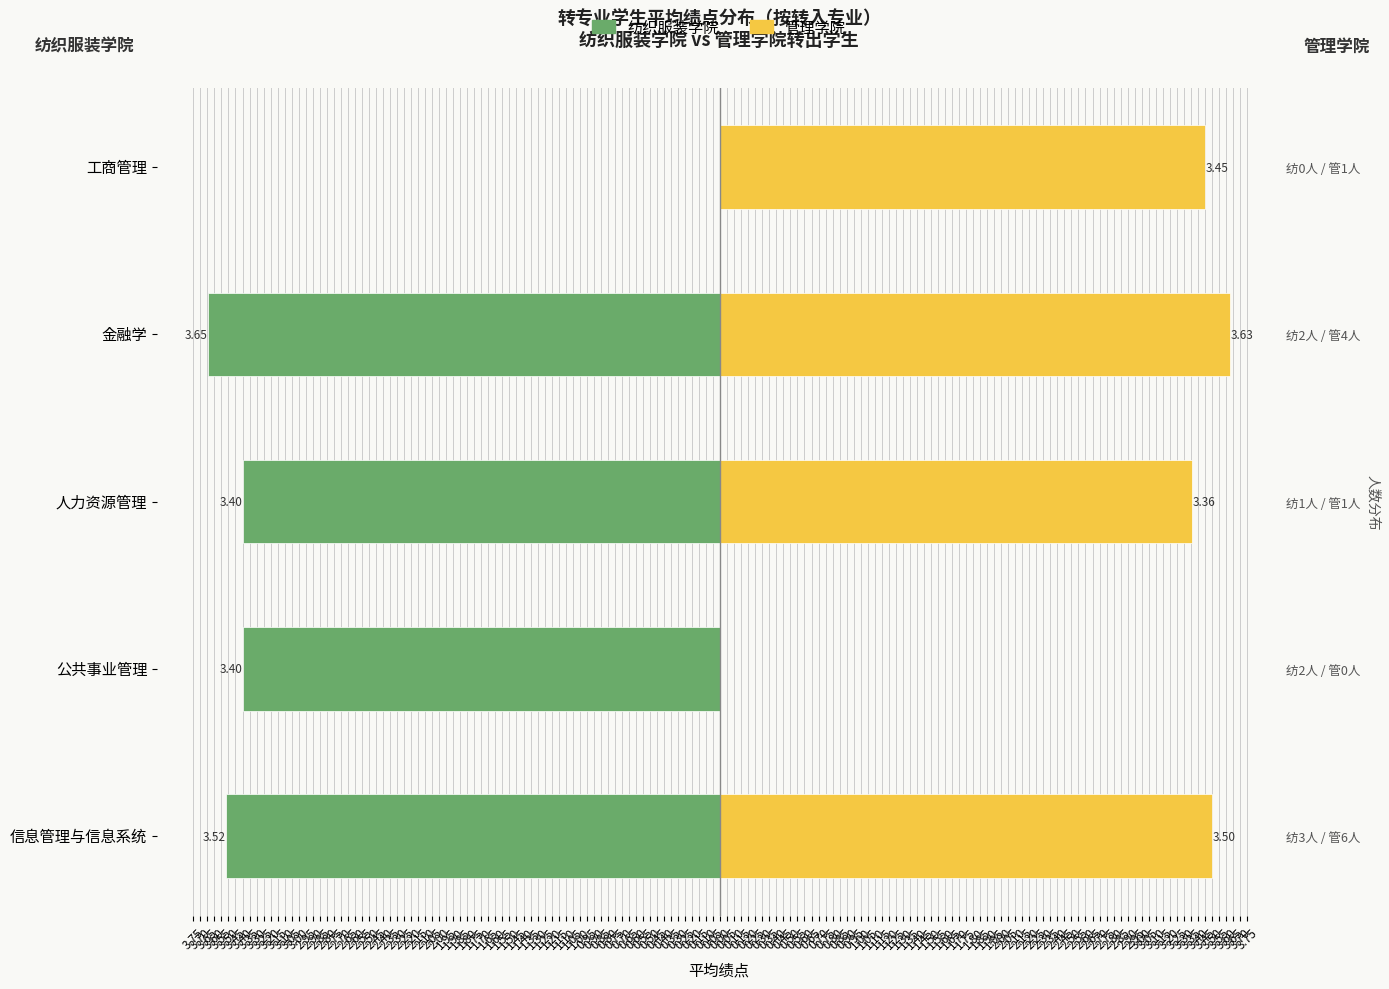

The value of 管理学院 at 工商管理 is 3.5. True or false?

True